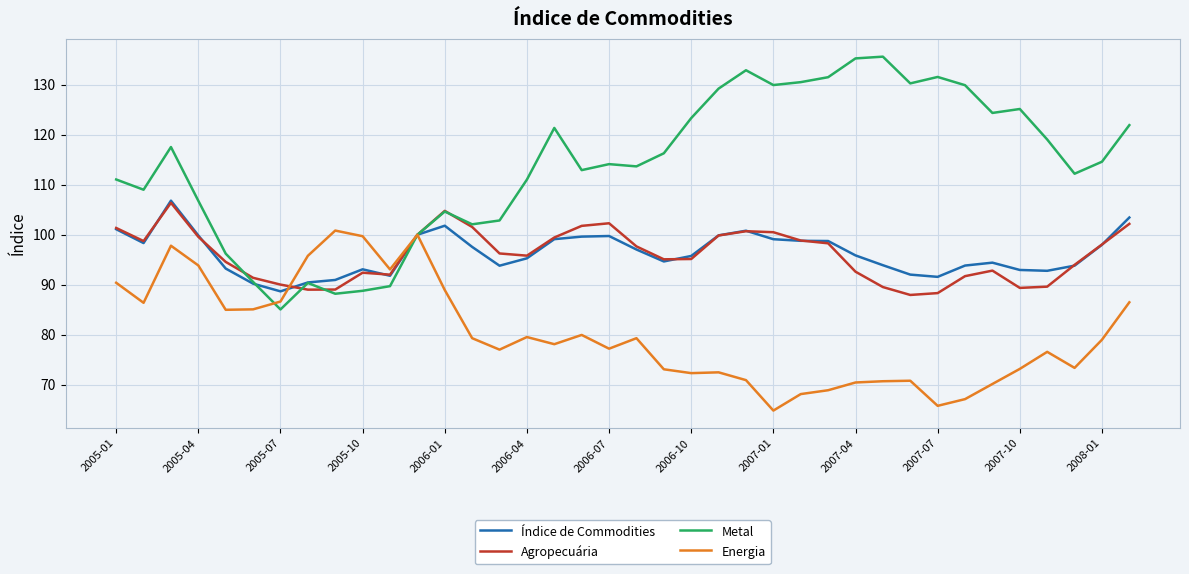

Which series has the largest total across all categories?

Metal